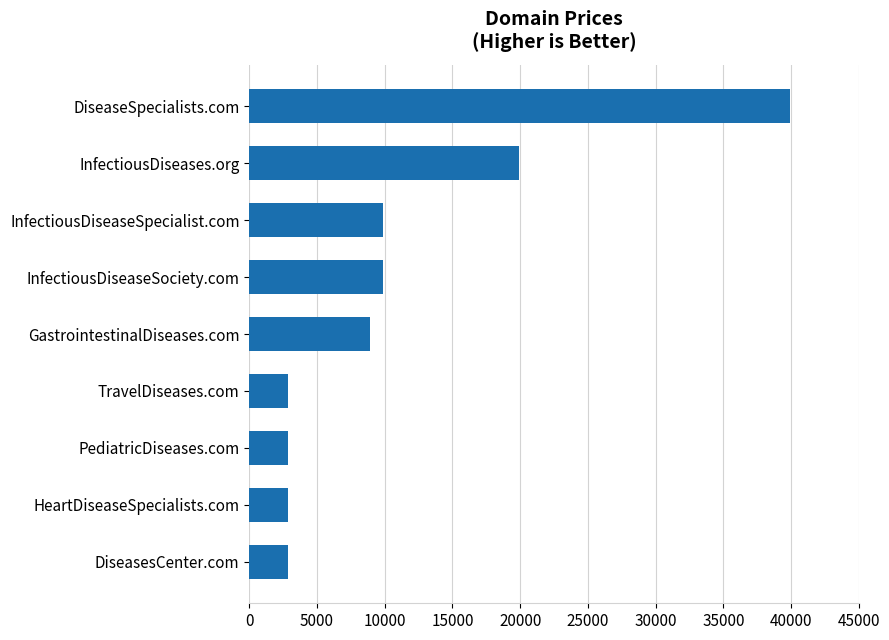

Reading top to bottom, extract all data points from this chart.

DiseaseSpecialists.com=39888	InfectiousDiseases.org=19888	InfectiousDiseaseSpecialist.com=9888	InfectiousDiseaseSociety.com=9888	GastrointestinalDiseases.com=8888	TravelDiseases.com=2888	PediatricDiseases.com=2888	HeartDiseaseSpecialists.com=2888	DiseasesCenter.com=2888